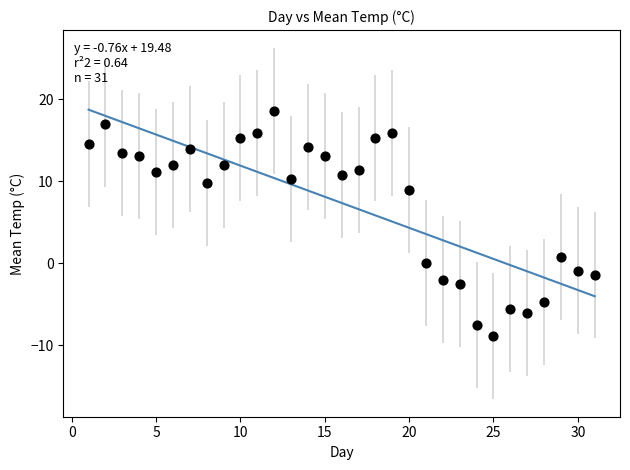

What is the range of X values (max minus min)?

30.0